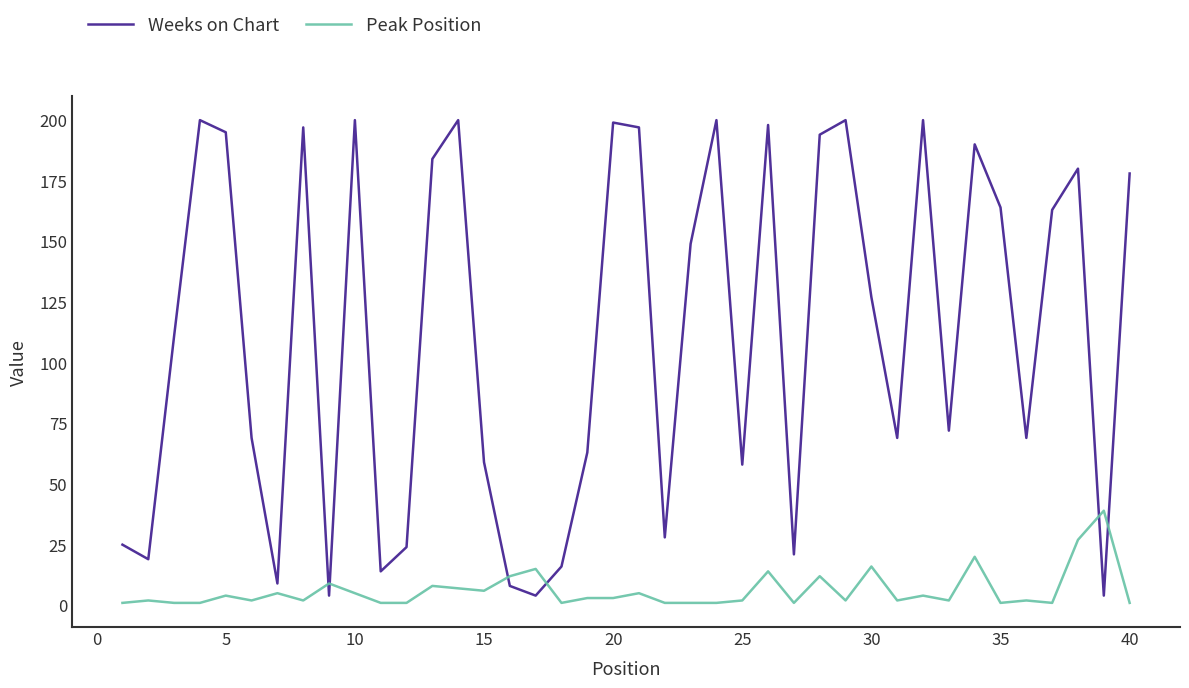

Is this an area chart (filled region under the line)?

No